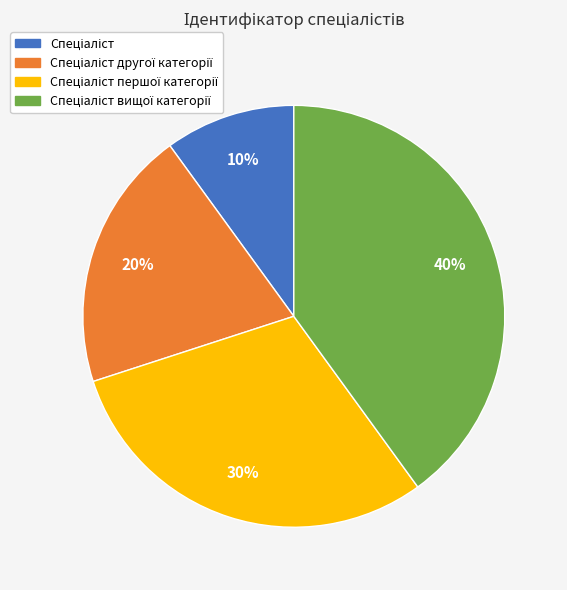

How many segments does this pie chart have?

4